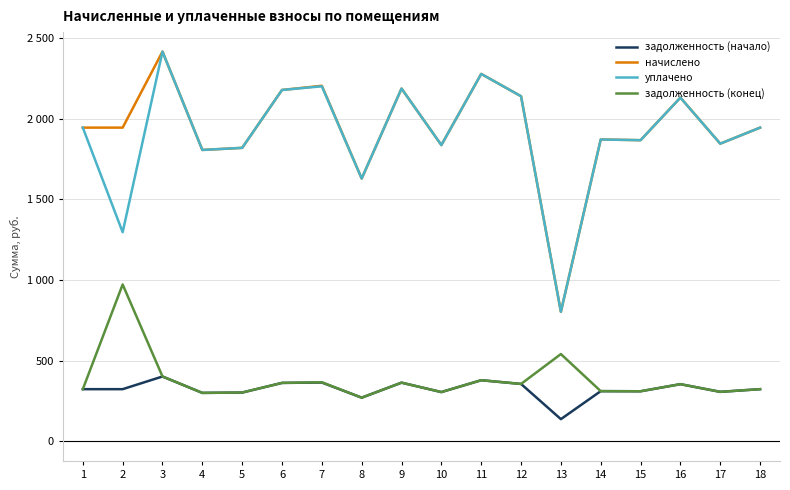

What is the value of the задолженность (конец) point at the 13th from the left?

541.5